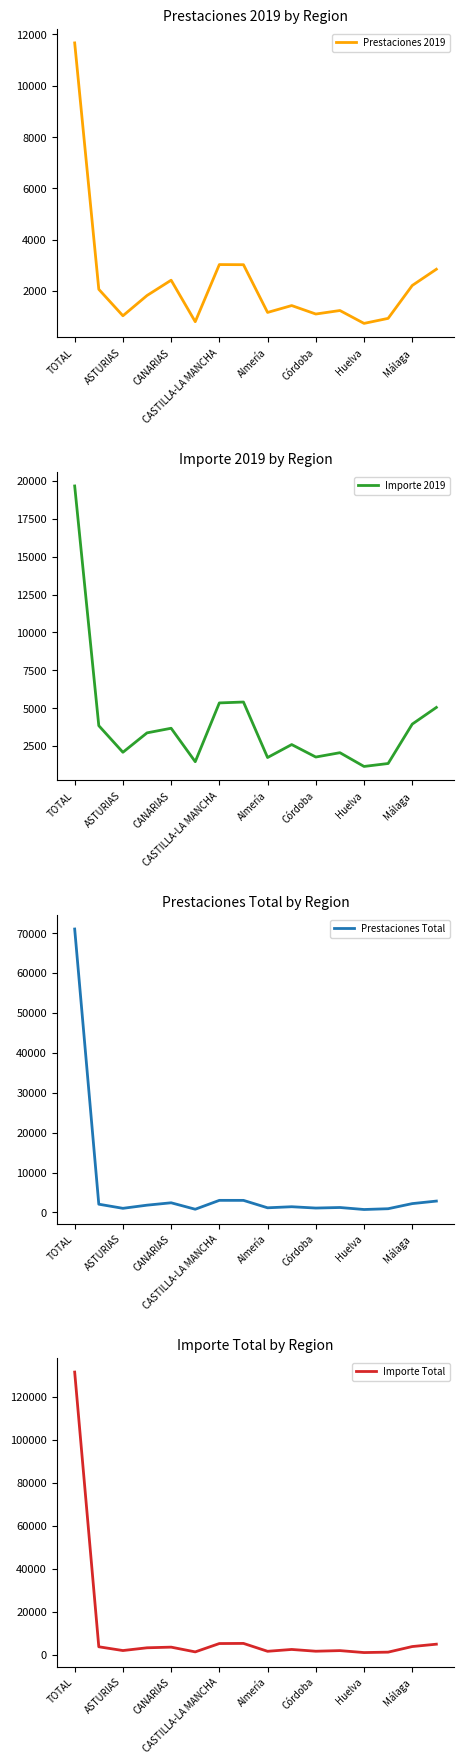

True or false: Importe Total and Prestaciones 2019 intersect in this chart.

False